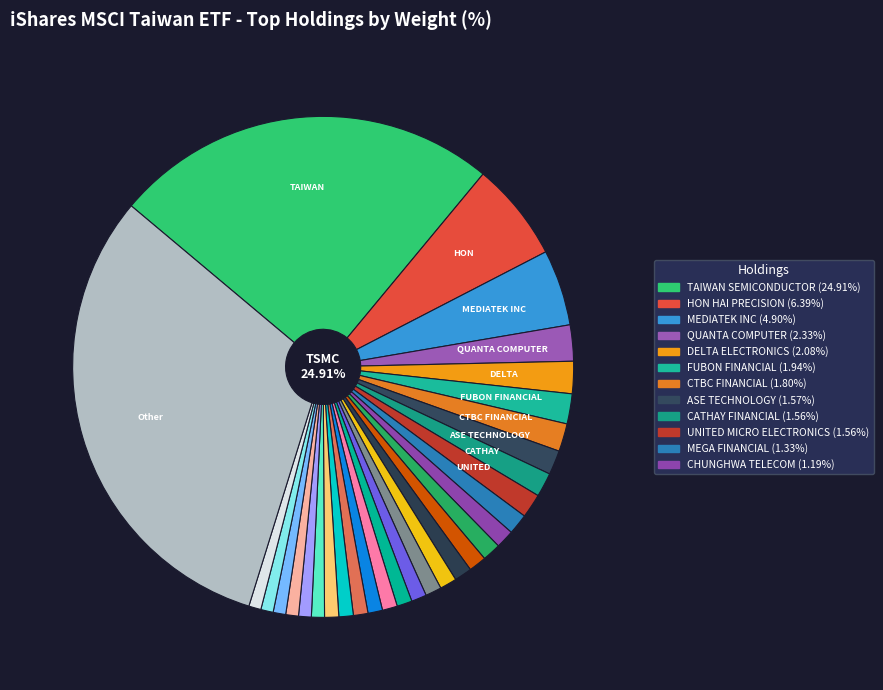

How many segments does this pie chart have?

30